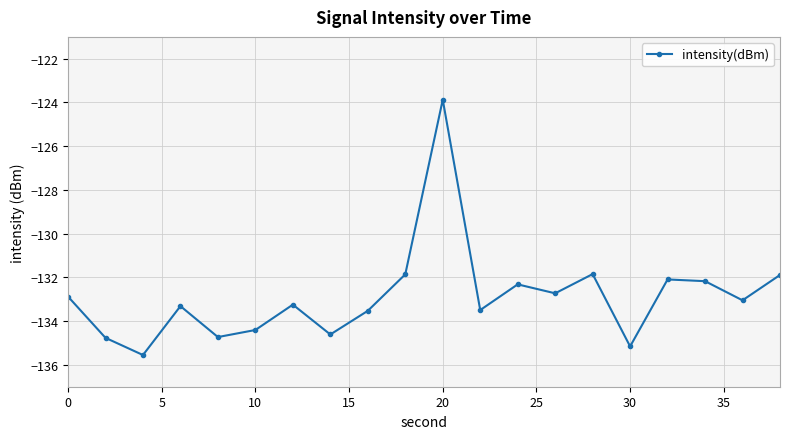

Does the chart display data point markers on the line(s)?

Yes